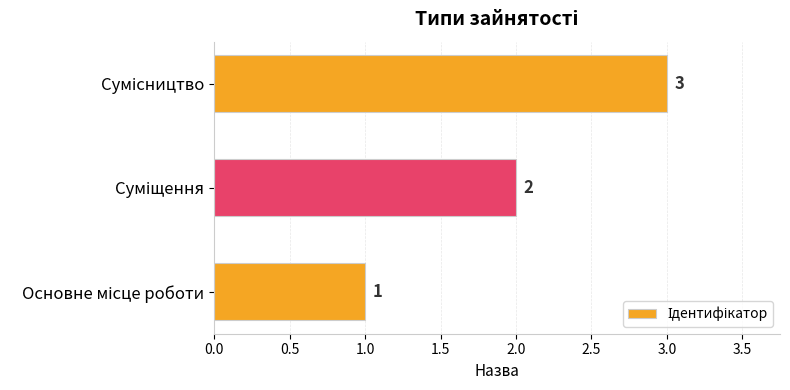

Count the values in the range 1 to 3.

3